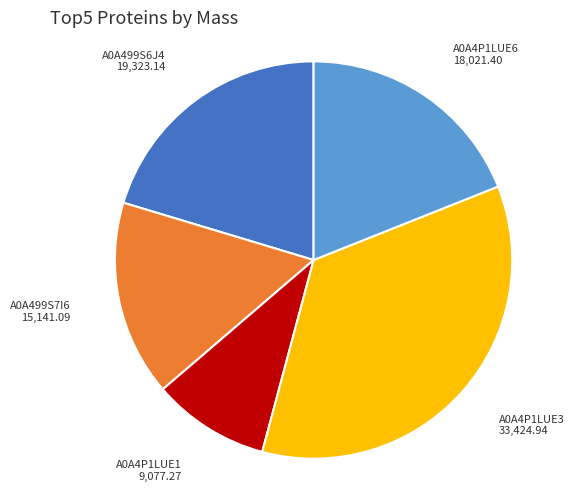

Count the number of slices in the pie.

5